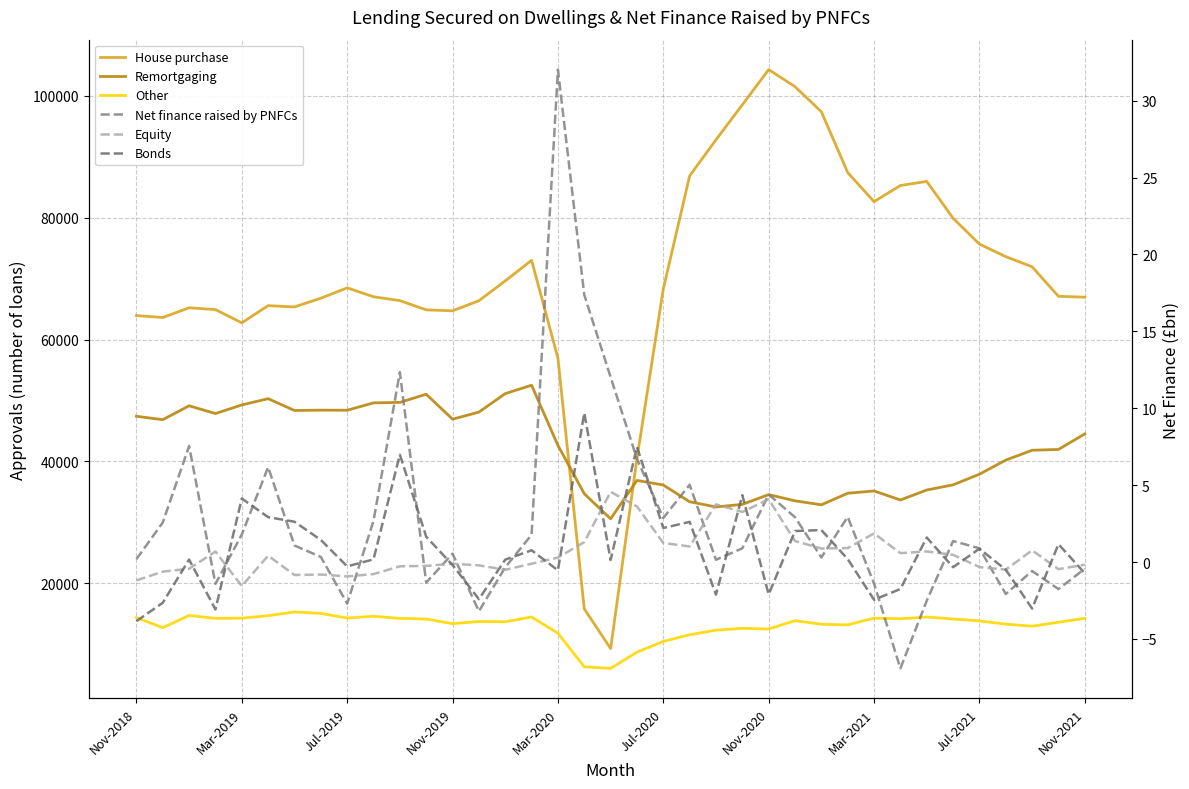

What position from the left is Mar-2021?

8